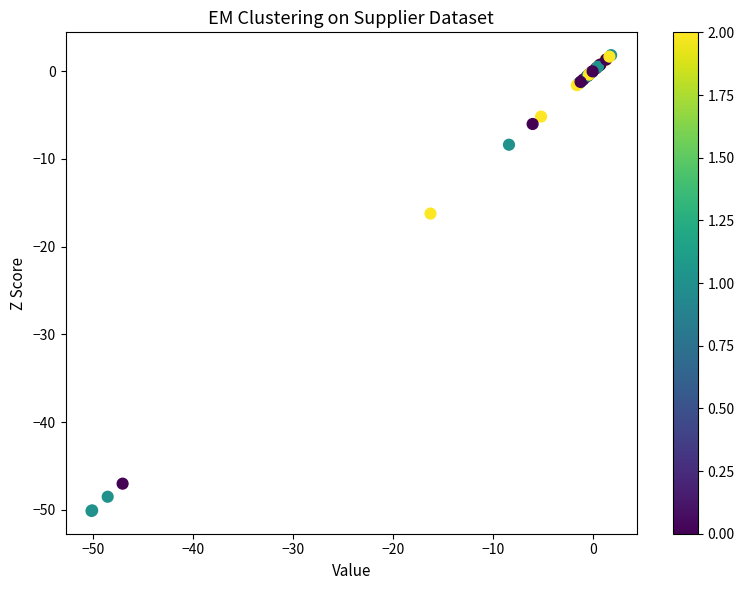

What Y value in the scatter plot is closest to -24?

-16.2